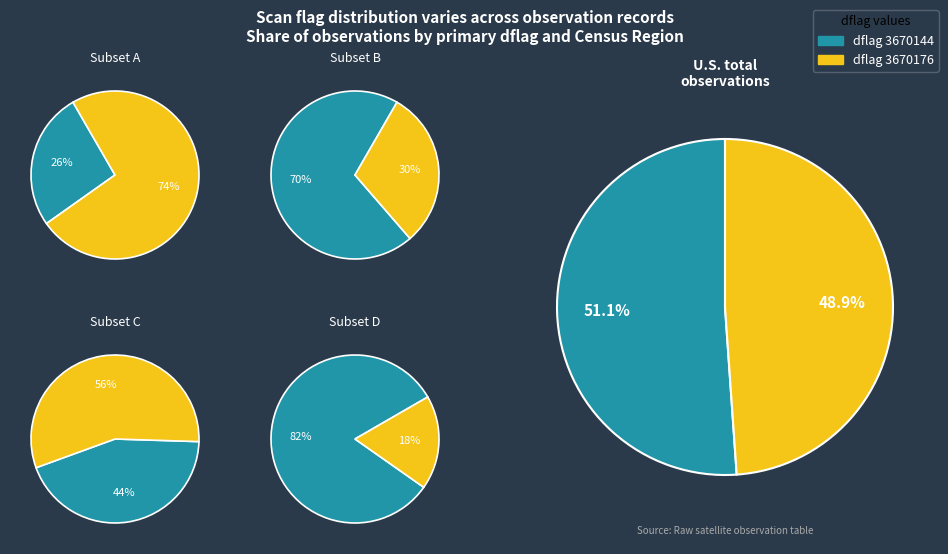

Is 3670176 the majority of the pie?

Yes